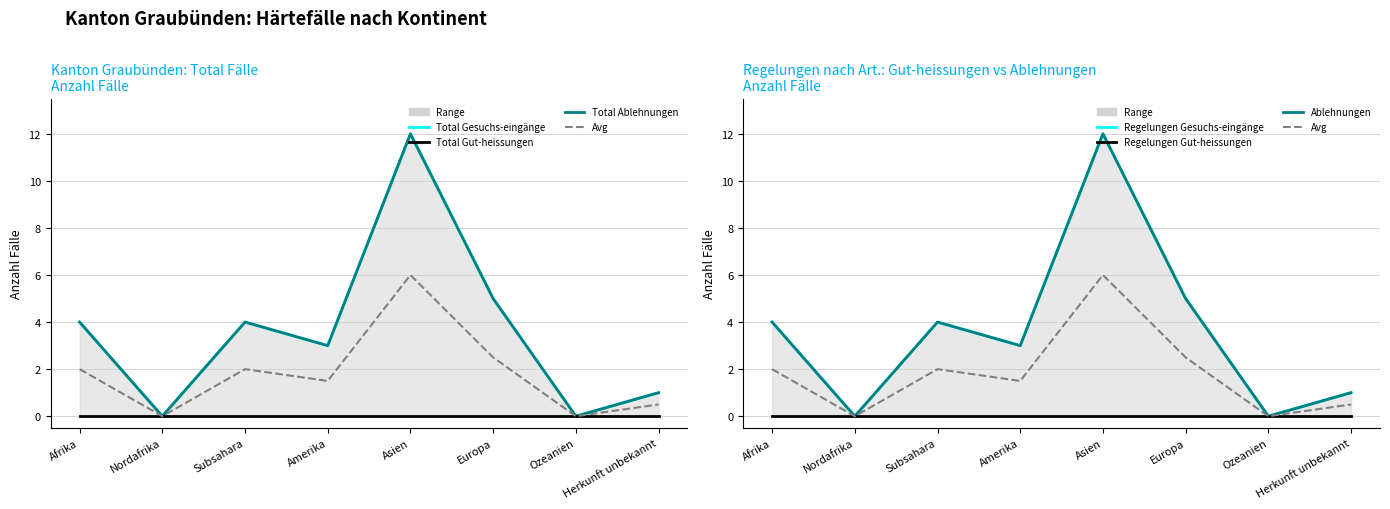

What is the sum of the Total Gut-heissungen values at Europa and Asien?

17.0